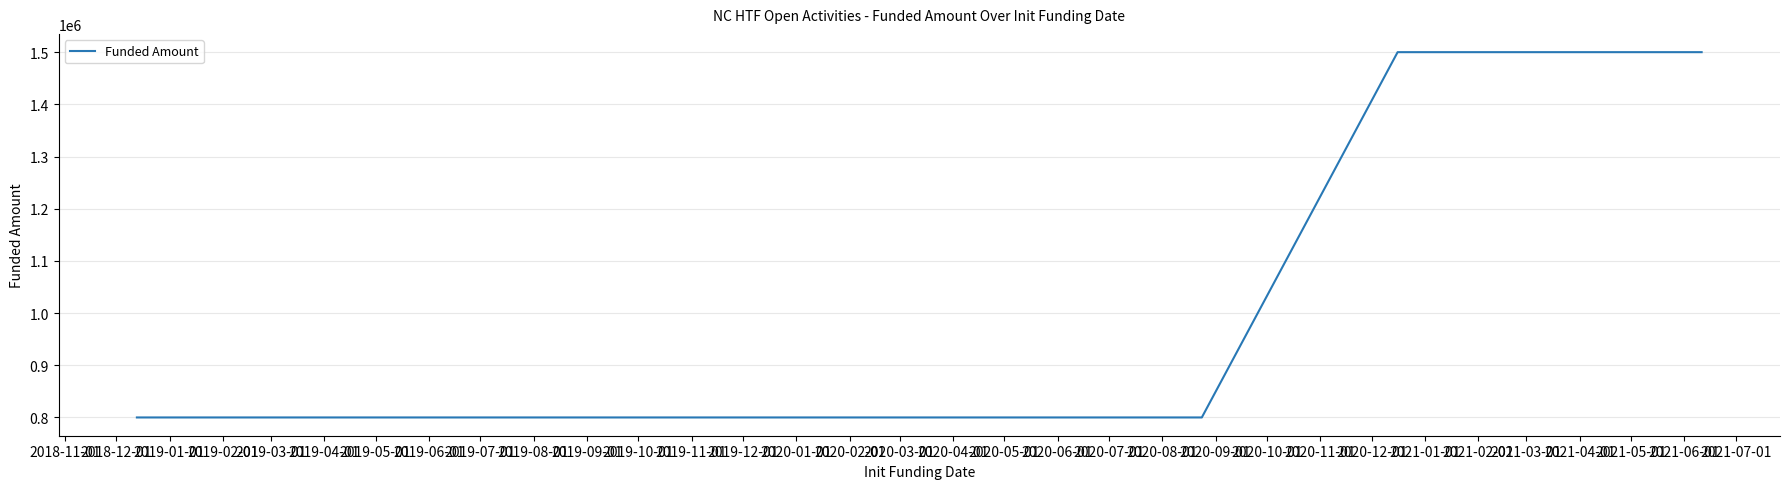

How many lines are shown in the chart?

1